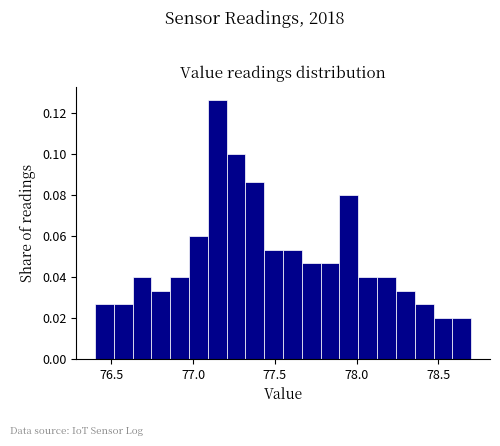

Read against the x-axis, roughly where is the centre of the tallest bar?

77.15